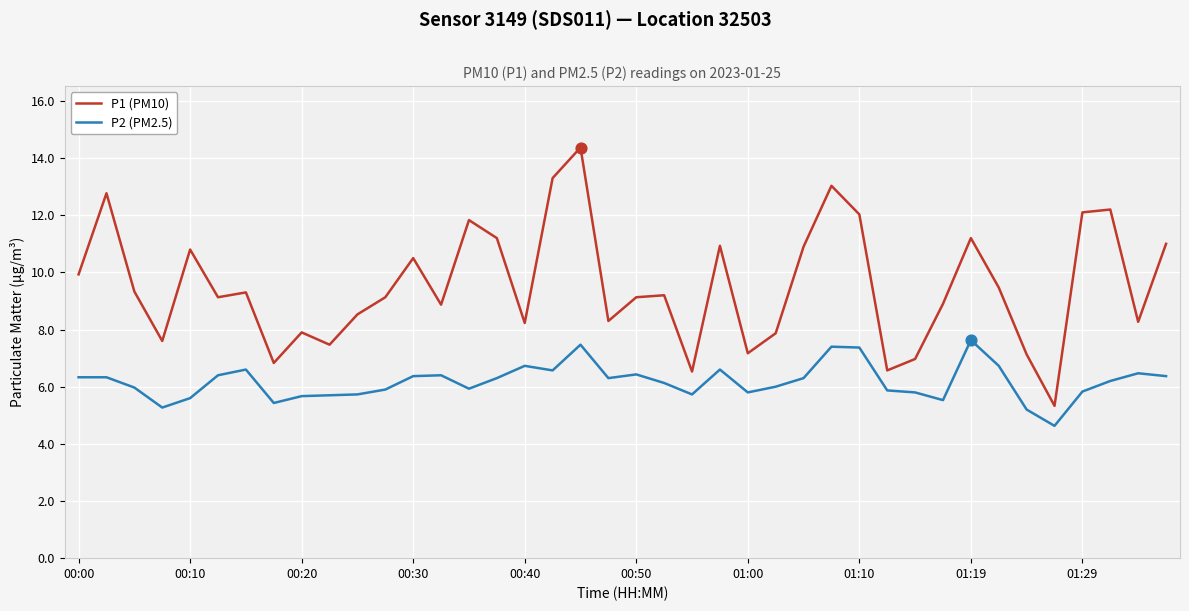

Which series has the largest range (max minus min)?

P1 (PM10)